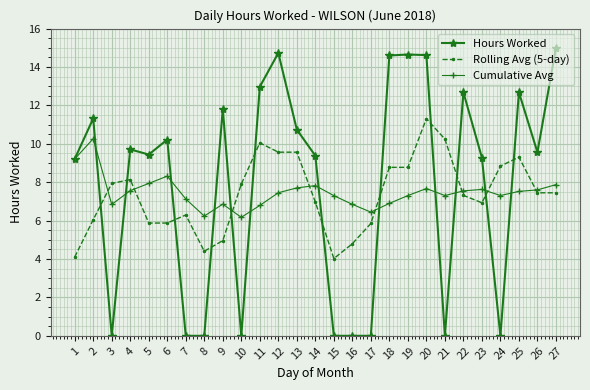

The Rolling Avg (5-day) series shows 7.3 at 22. True or false?

True